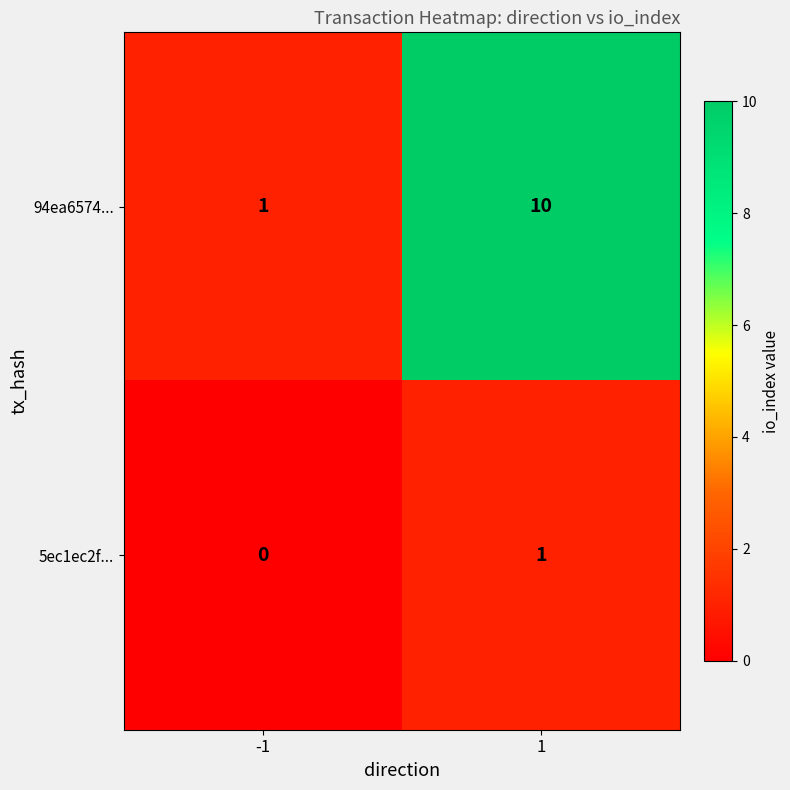

What is the sum of the 94ea6574... values at -1 and 1?

11